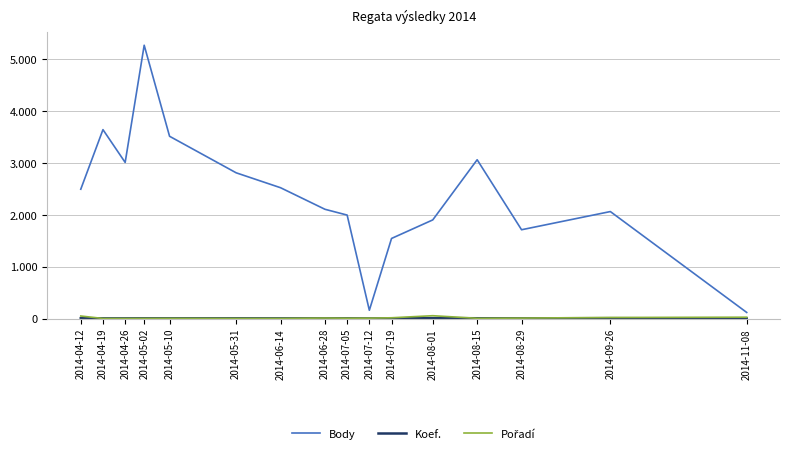

Where is Koef. nearest to the value 4?

2014-05-02